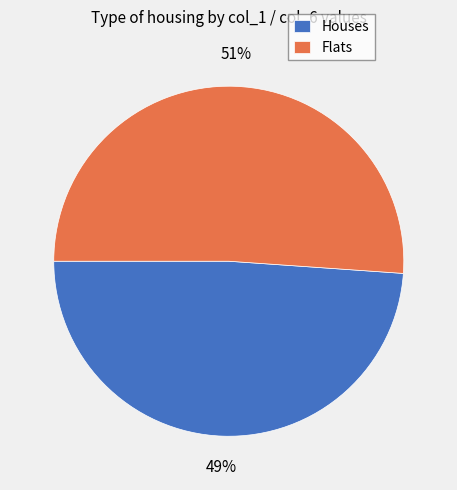

What is the ratio of the value at Houses to the value at Flats?

1.0